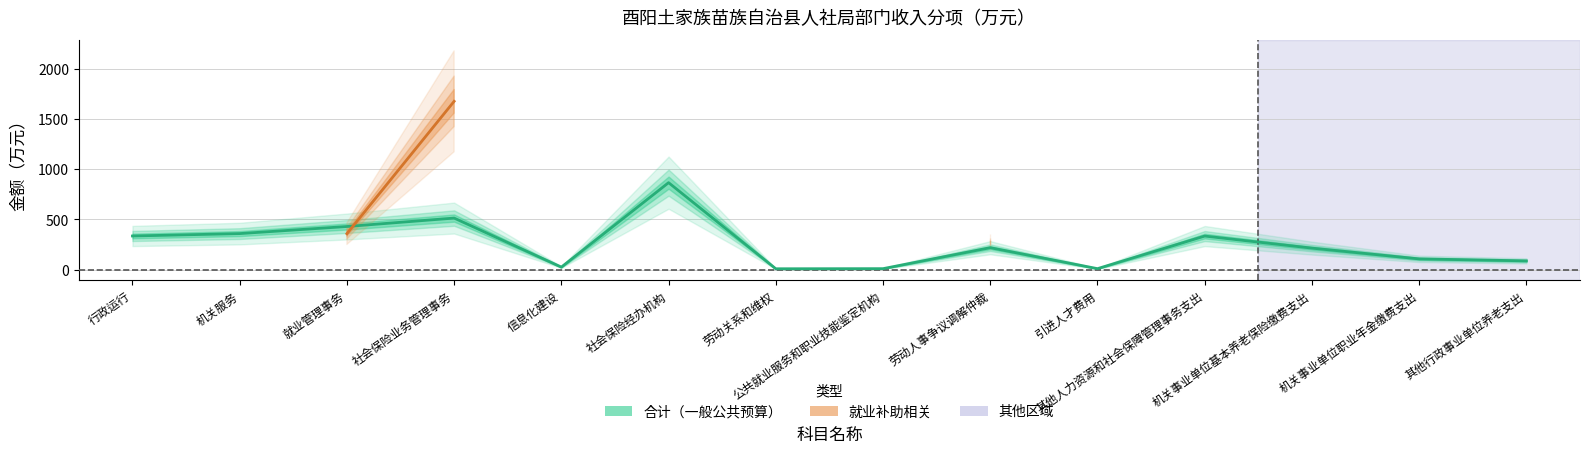

Reading left to right, list all the values displayed in this chart.

335.1	358.9	429.5	513.5	25.4	866.0	8.8	10.0	218.6	10.0	334.4	214.3	107.2	87.4